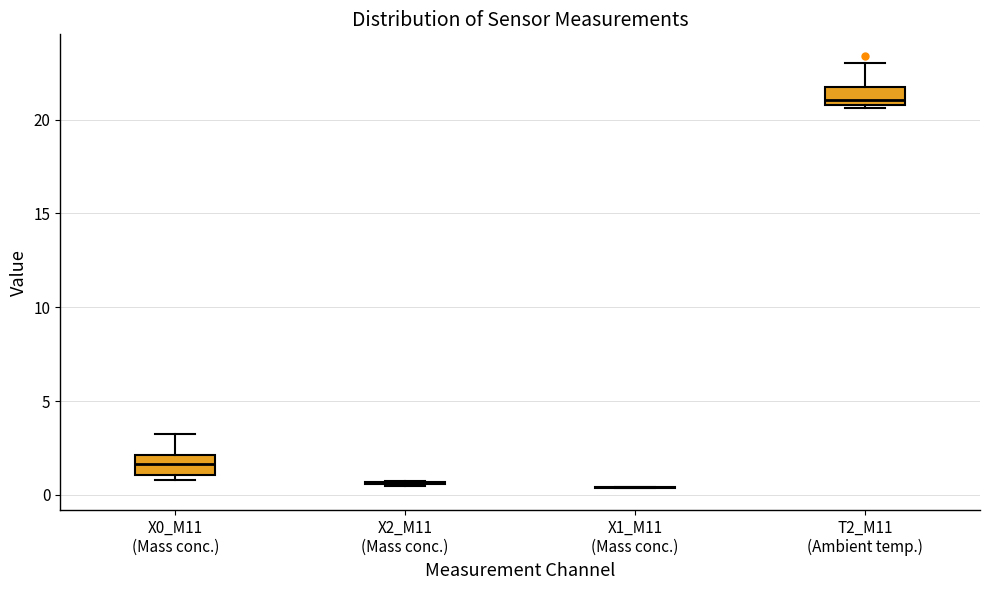

Reading left to right, read every box against the y-axis: the position of its median line, the range the box covers, and the ends of its whiskers. The values are not printed on the chart, so give them approximately, as read against the axis.

X0_M11 (Mass conc.): median 1.5, box 1.0 to 2.0, whiskers 1.0 (just below the box's lower edge) to 3.0
X2_M11 (Mass conc.): box collapsed to a line at 0.5, whiskers 0.5 to 0.5
X1_M11 (Mass conc.): box collapsed to a line at 0.5, whiskers 0.5 to 0.5
T2_M11 (Ambient temp.): median 21.0 (just above the box's lower edge), box 21.0 to 22.0, whiskers 20.5 to 23.0